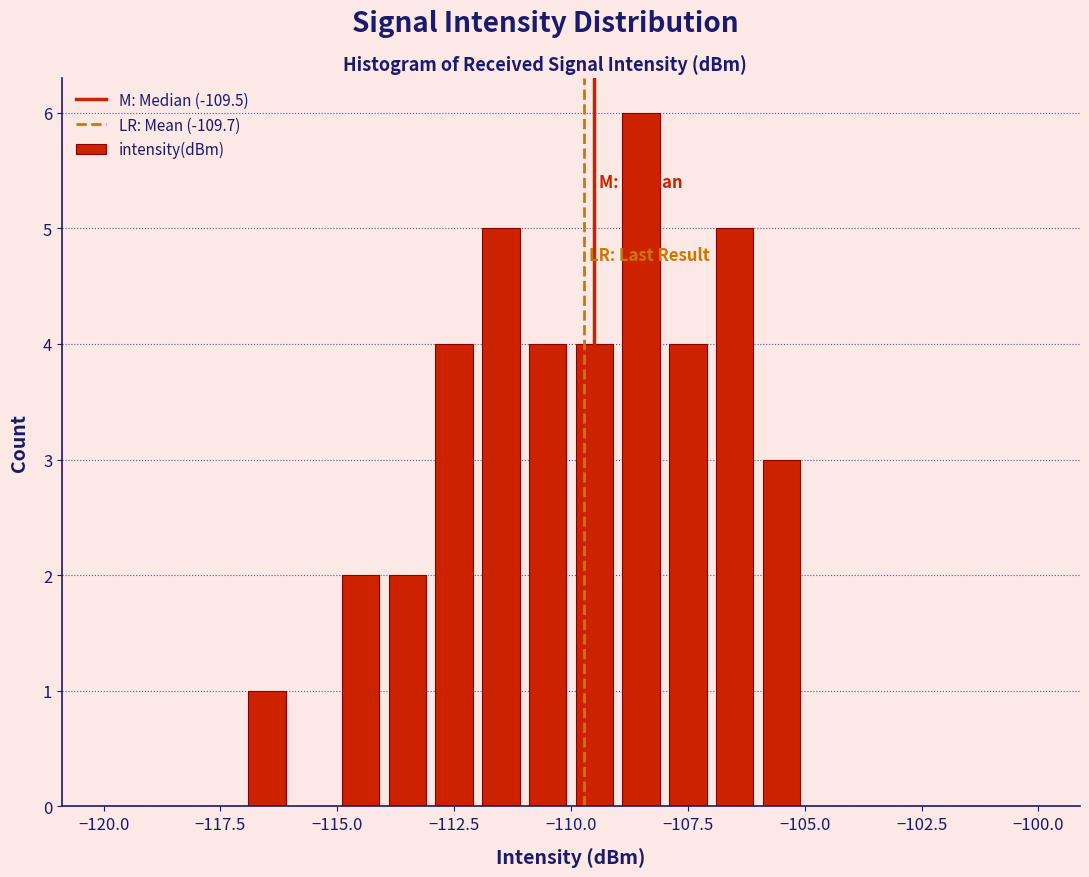

Around what value on the x-axis is the tallest bar? Give the approximate position of its centre, as read against the axis.

-108.5